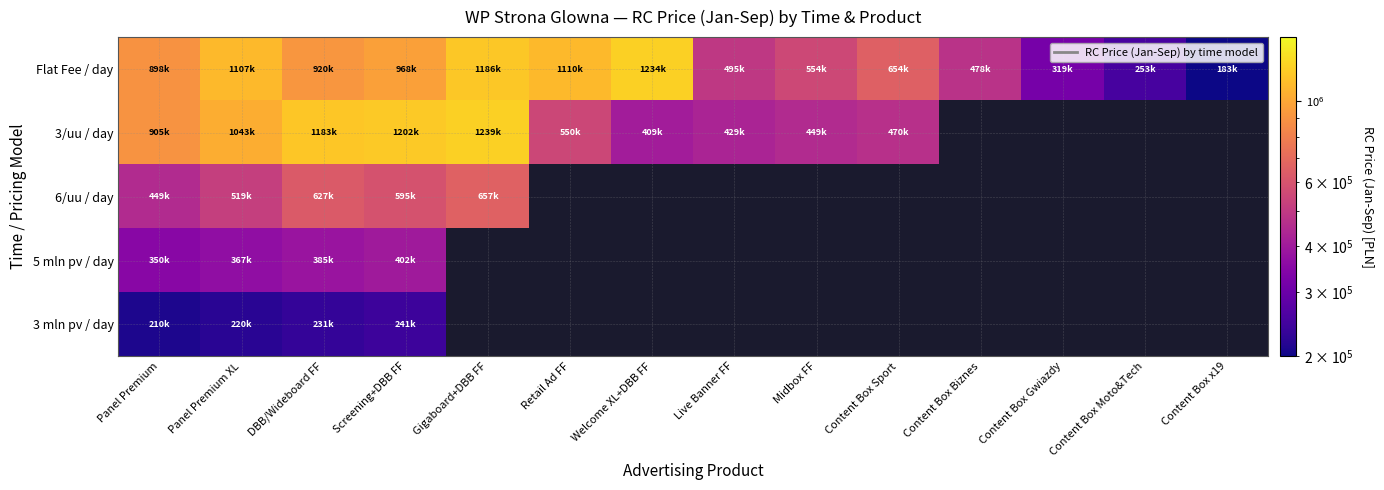

Which series has the largest range (max minus min)?

Flat Fee / day